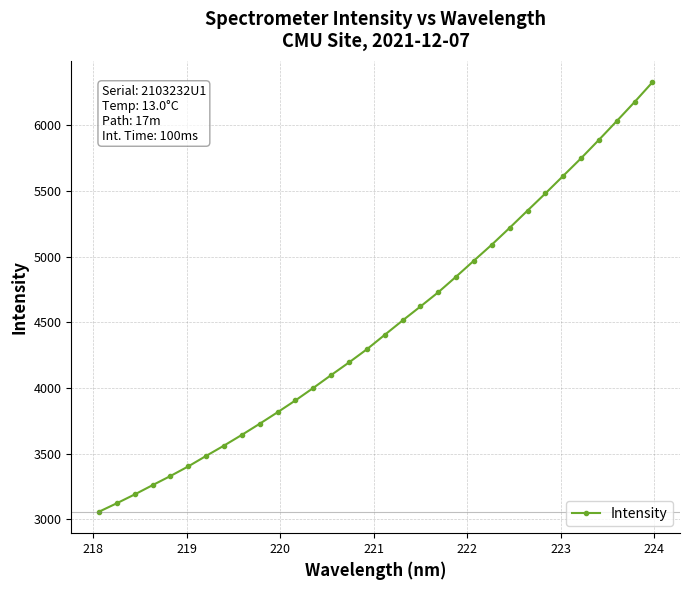

Reading left to right, extract all data points from this chart.

3058.9	3123.4	3190.6	3261.1	3330.8	3404.1	3484.0	3562.5	3644.1	3728.9	3816.4	3906.5	4001.5	4099.3	4195.5	4295.7	4405.4	4514.7	4621.2	4729.7	4848.6	4970.6	5091.9	5220.1	5351.1	5481.5	5615.3	5749.2	5889.1	6032.0	6177.1	6327.4